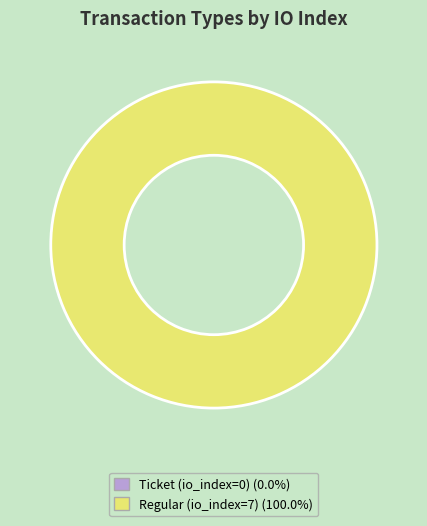

To the nearest percent, what is the average slice percentage?

50%